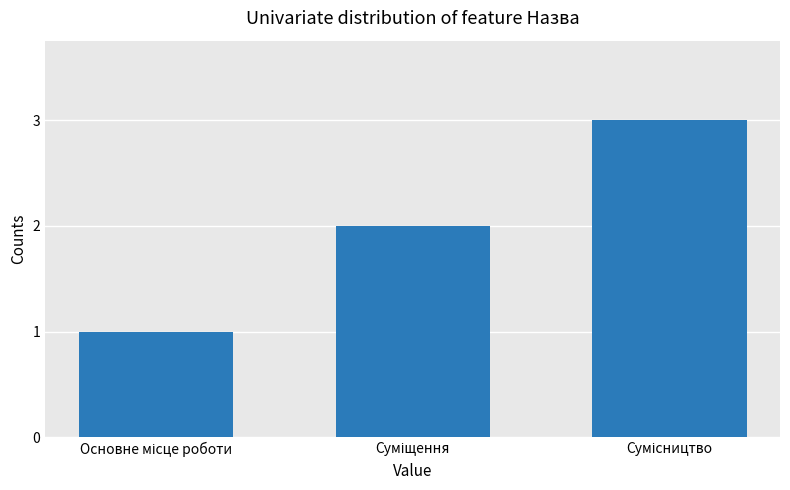

What is the greatest value displayed?

3